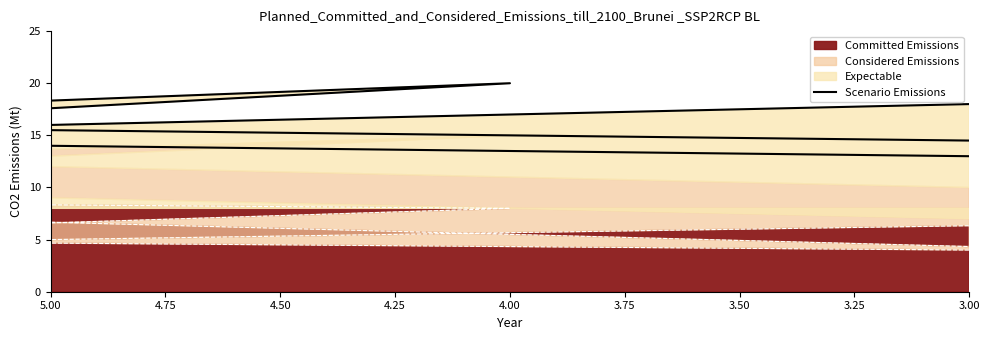

How many points are higher than both their immediate neighbors (excluding endpoints)?

2